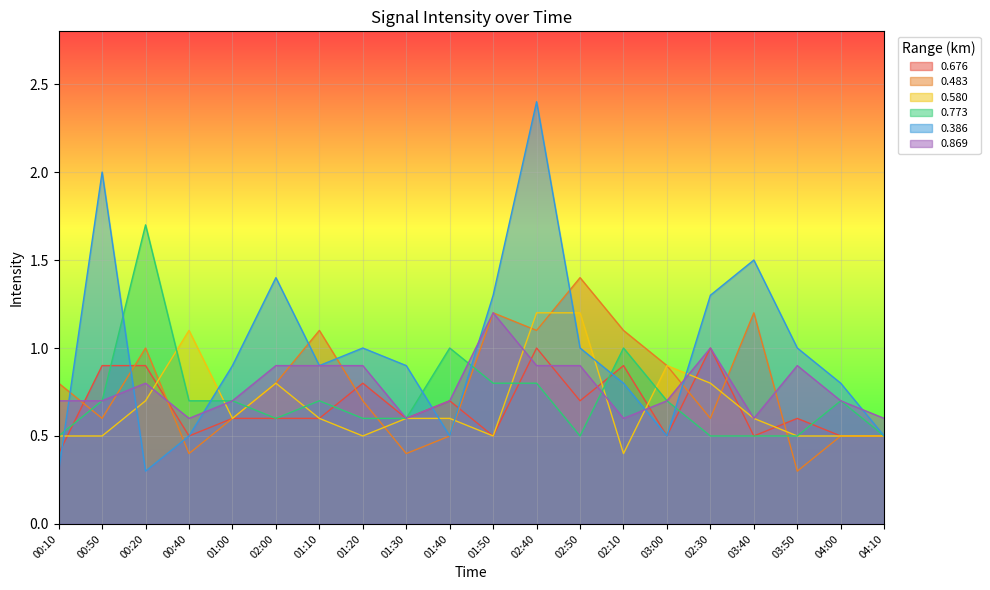

How many lines are shown in the chart?

6